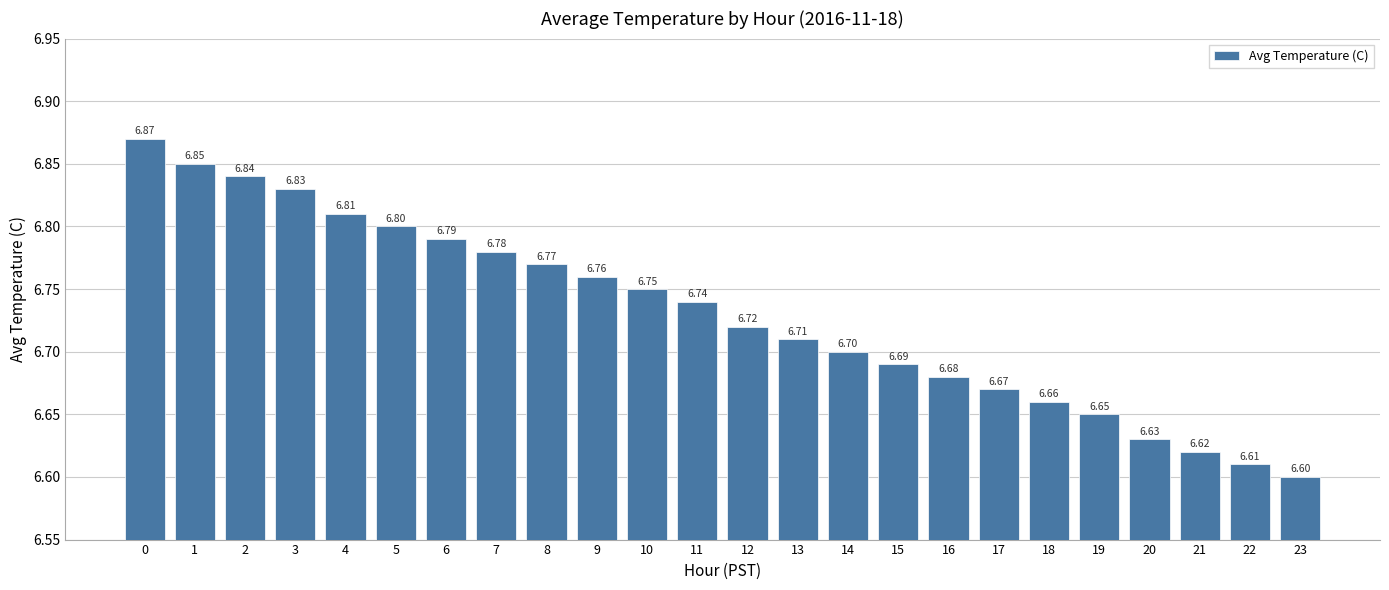

What is the change in value from 0 to 13?

-0.2